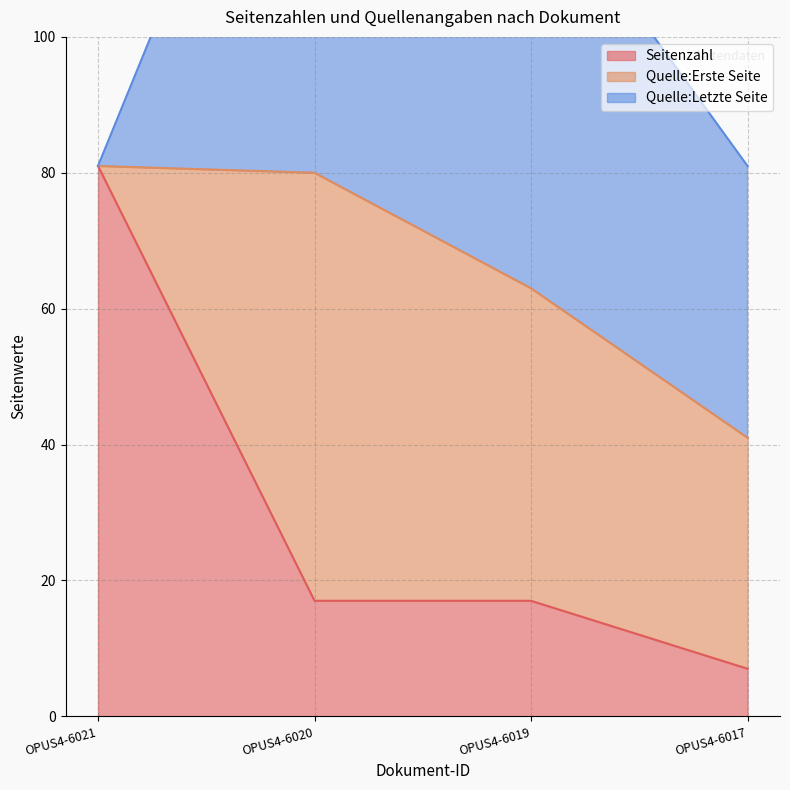

Does the chart have visible grid lines?

Yes